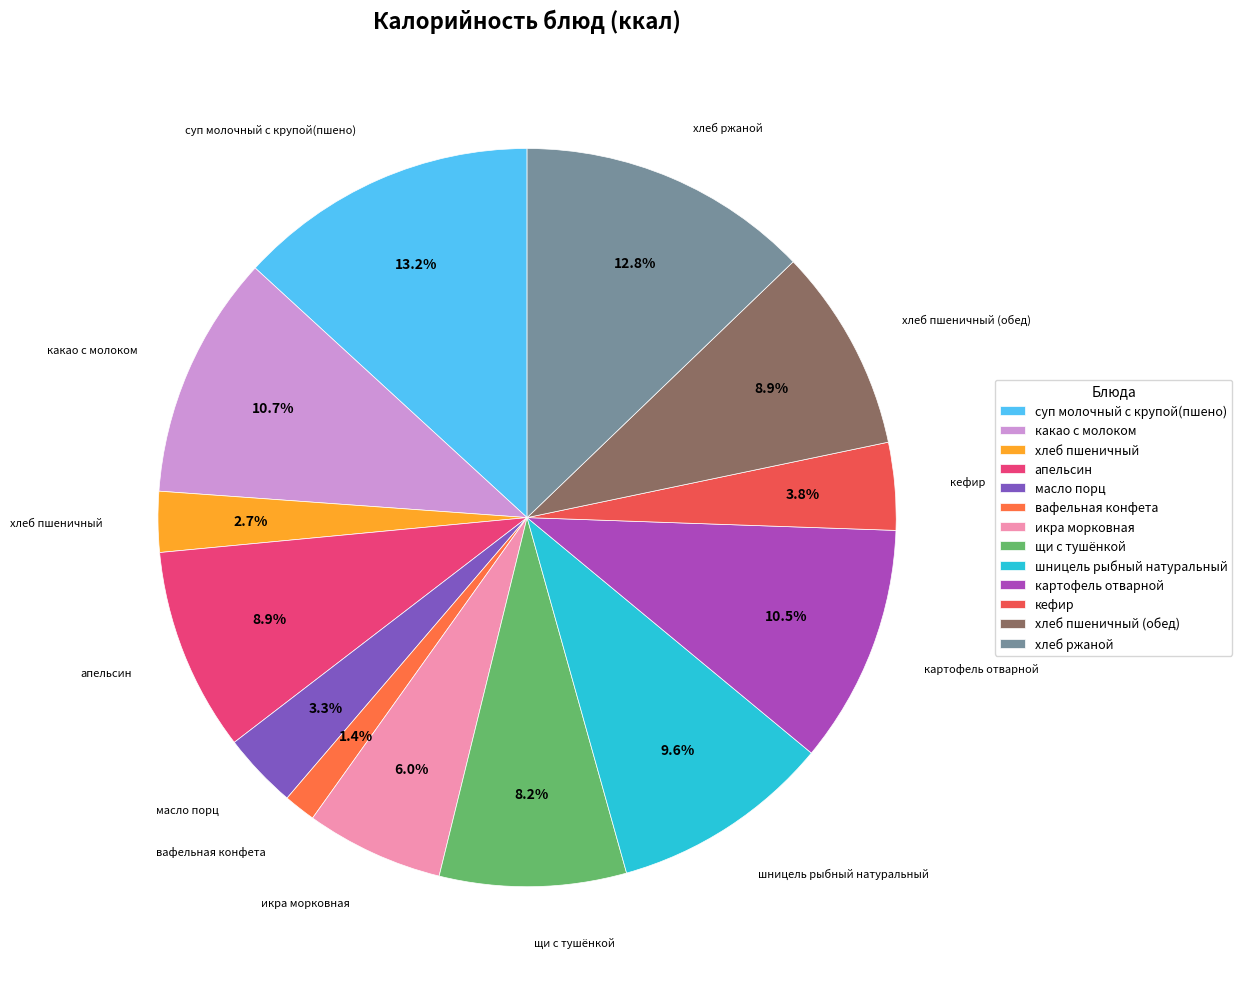

Is the sum of щи с тушёнкой and шницель рыбный натуральный greater than half?

No